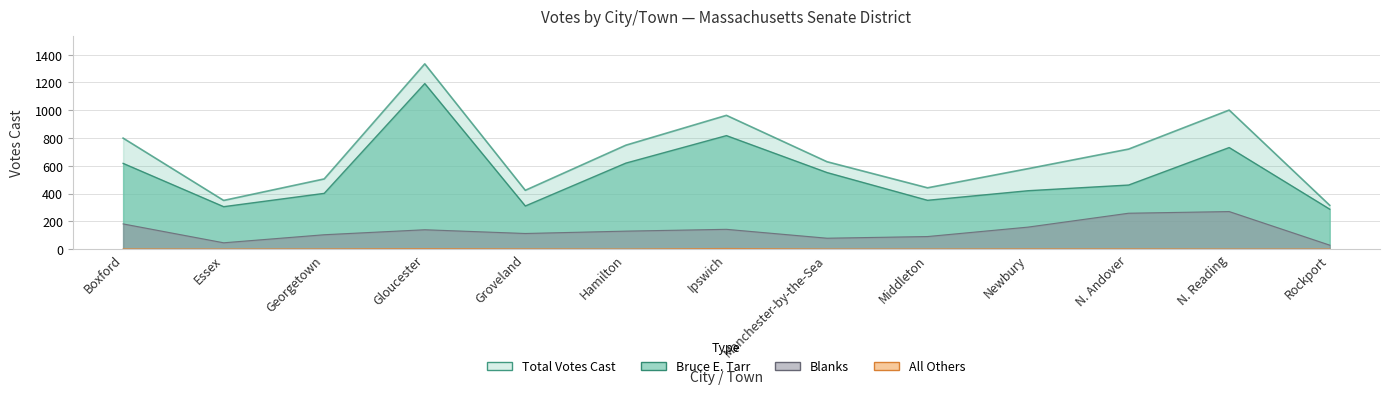

What is the value of the blanks point at the 4th from the left?

139